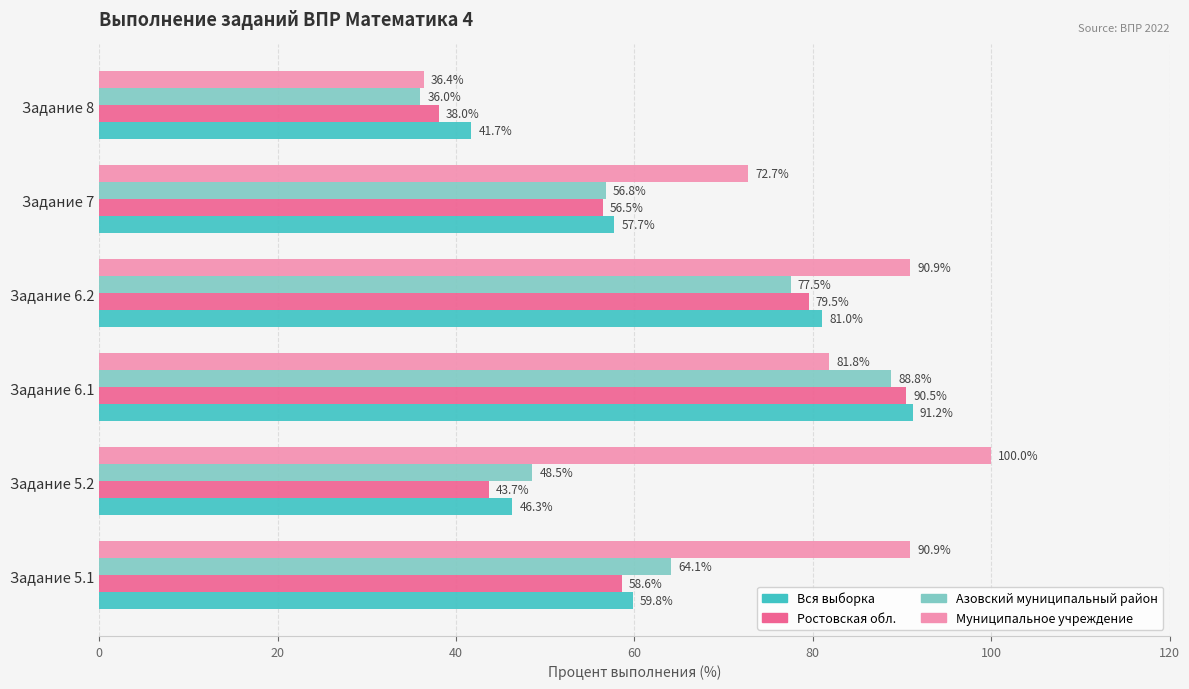

What is the average value of the Ростовская обл. series?

61.1